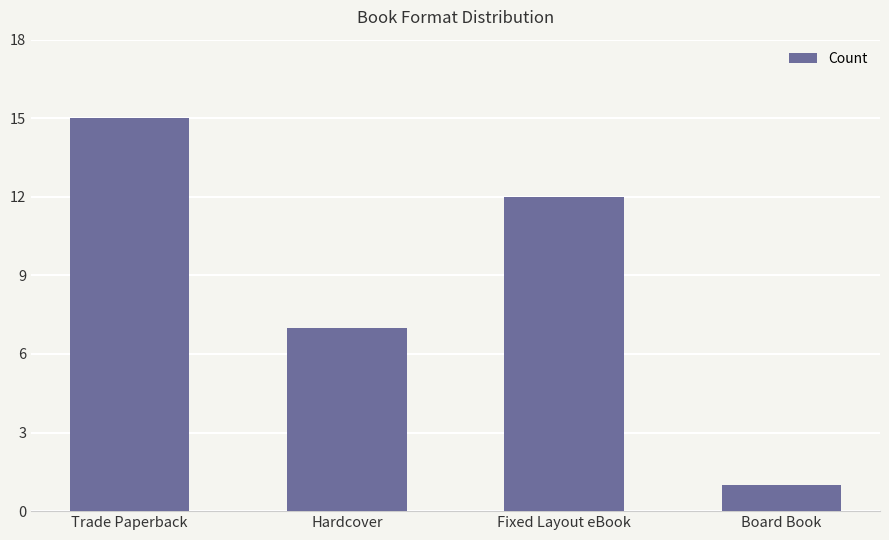

What is the label of the 2nd bar from the left?

Hardcover